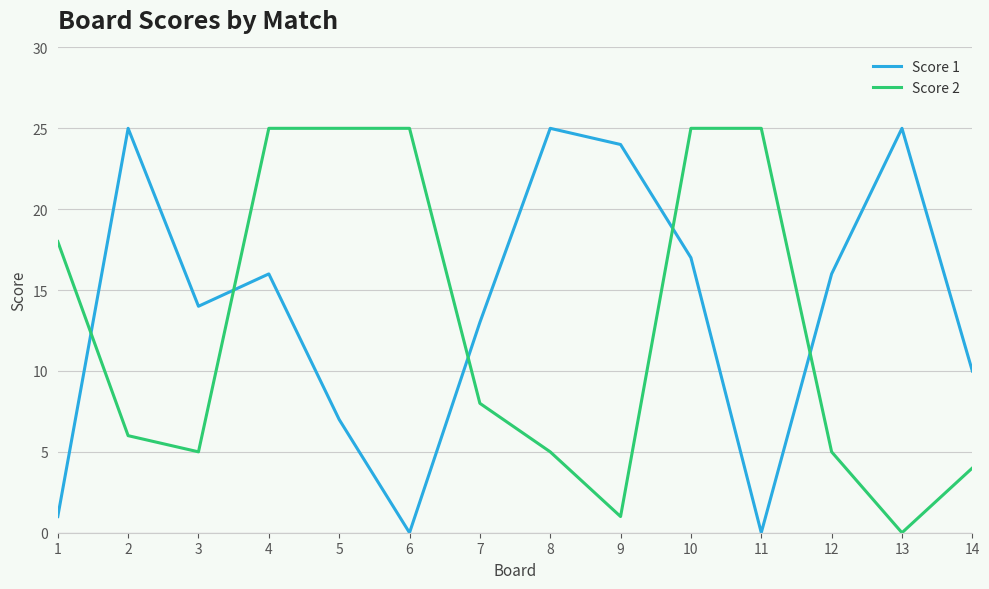

At 4, list the series in order from largest to smallest.

Score 2, Score 1